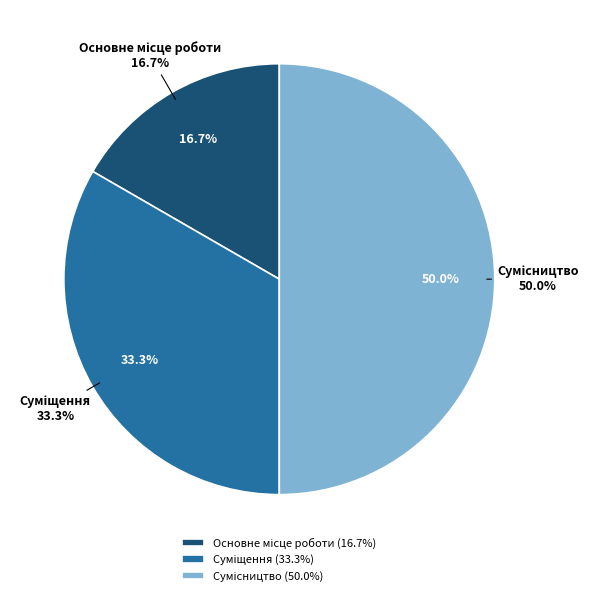

How many segments does this pie chart have?

3